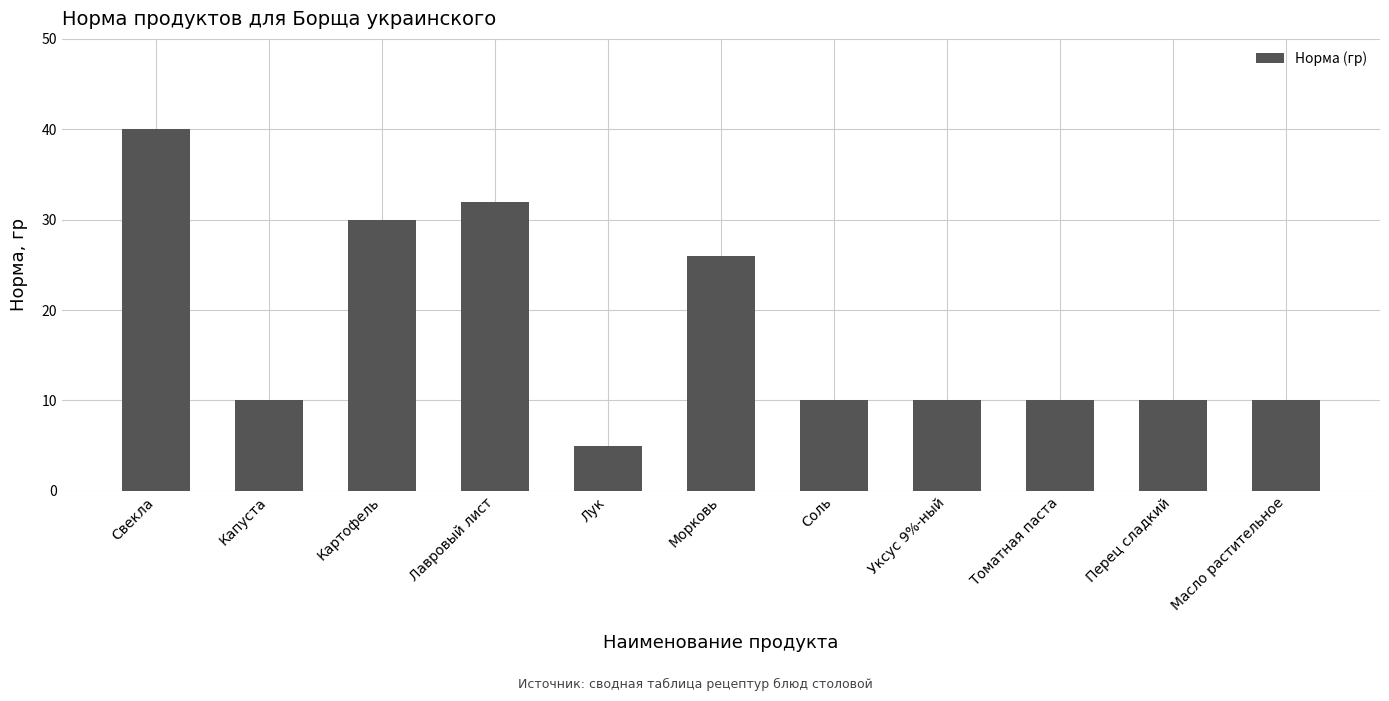

Between Капуста and Лавровый лист, which is larger?

Лавровый лист